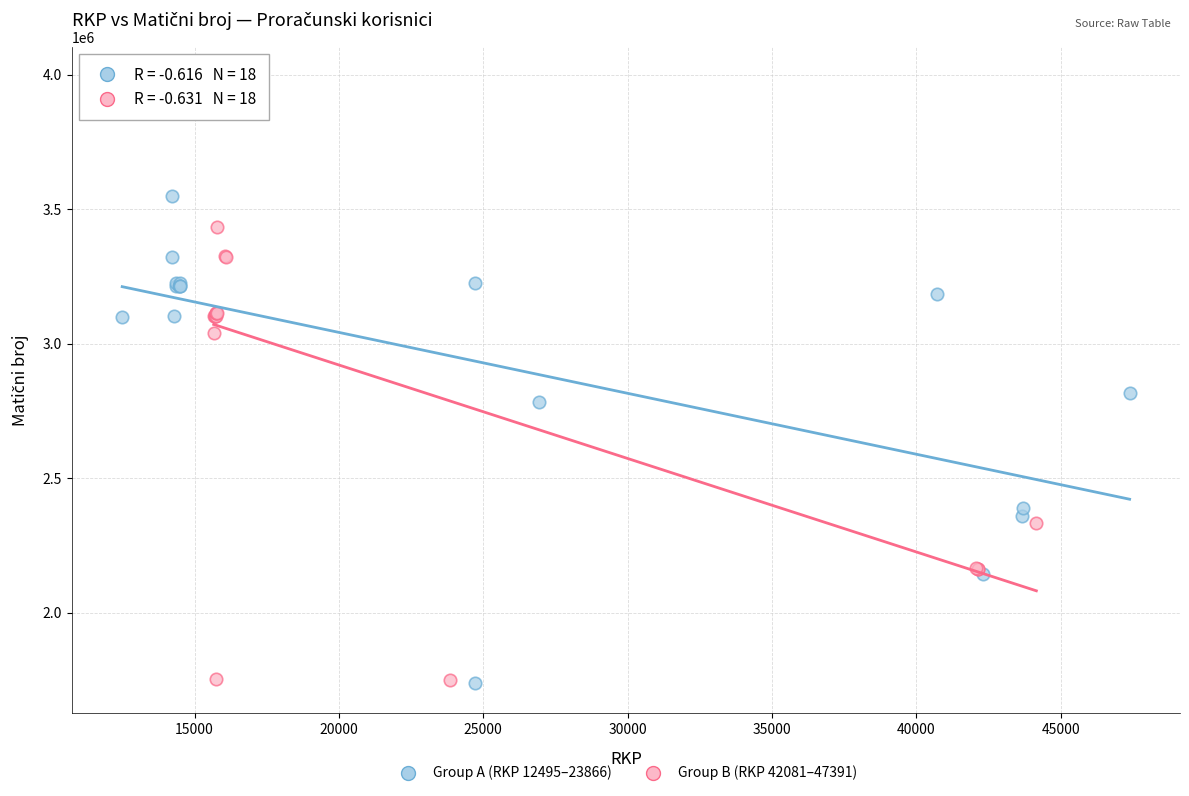

Which series contains the highest Y value?

Group B (RKP 42081–47391)